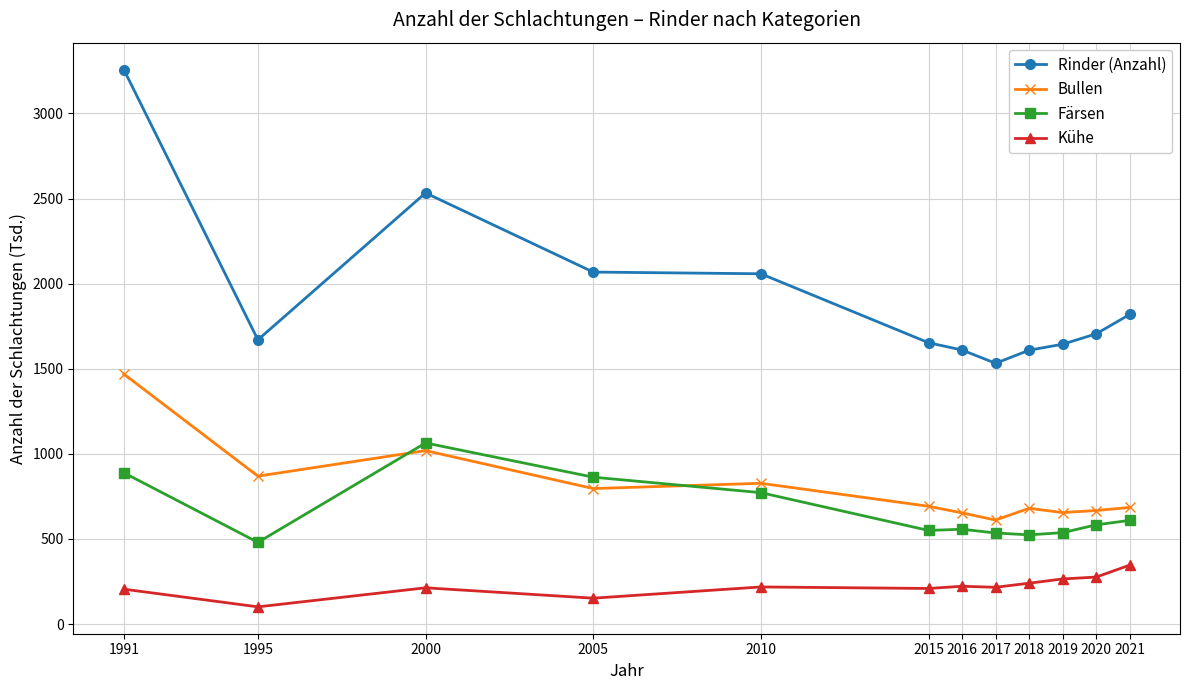

Read the Bullen value at 1991.

1469